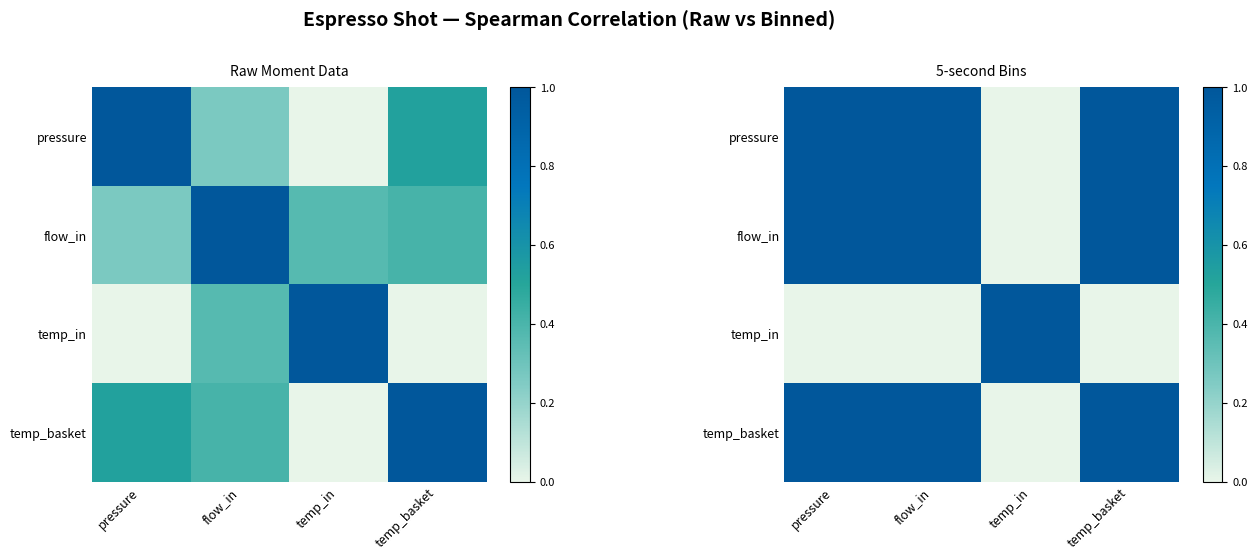

Which has a higher value, pressure or temp_basket?

pressure